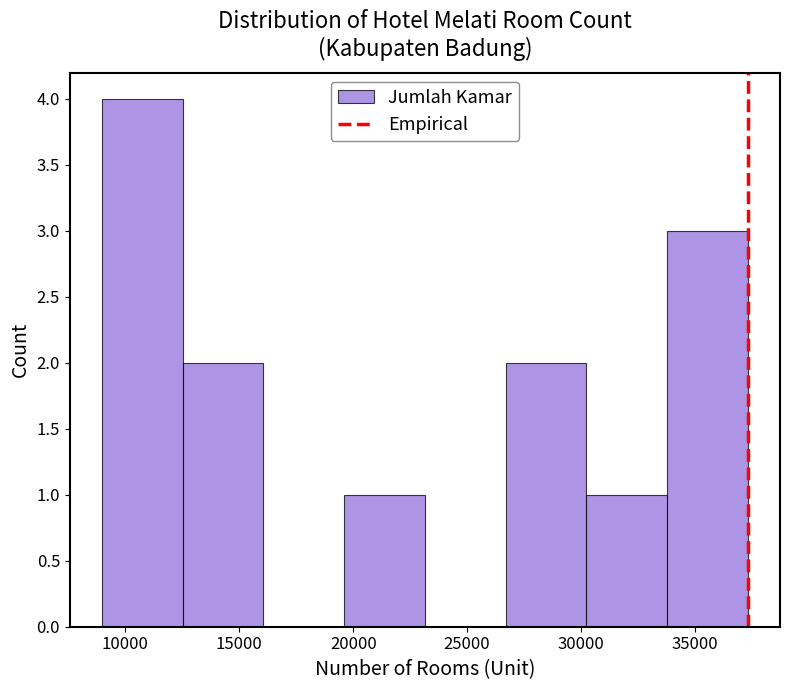

Reading left to right, list every bar in this chart as the range it spans on the x-axis followed by its height. Neither the bar edges nor the heights are printed on the chart, so give them approximately, as read against the axes.

9000 to 12500: 4
12500 to 16000: 2
16000 to 19500: 0
19500 to 23000: 1
23000 to 26500: 0
26500 to 30000: 2
30000 to 34000: 1
34000 to 37500: 3